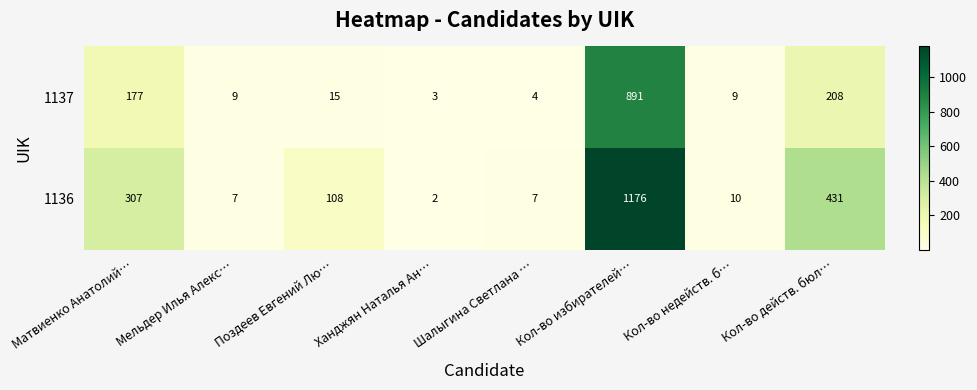

True or false: 1137 has a value of 3 at Ханджян Наталья Ан….

True